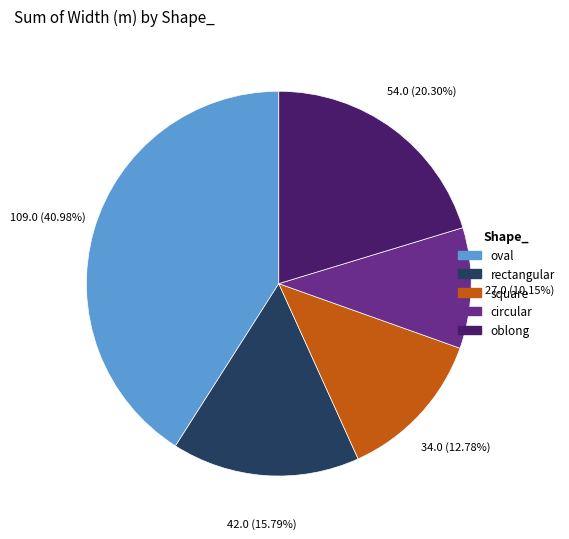

Is it true that square is 2% of the pie?

False